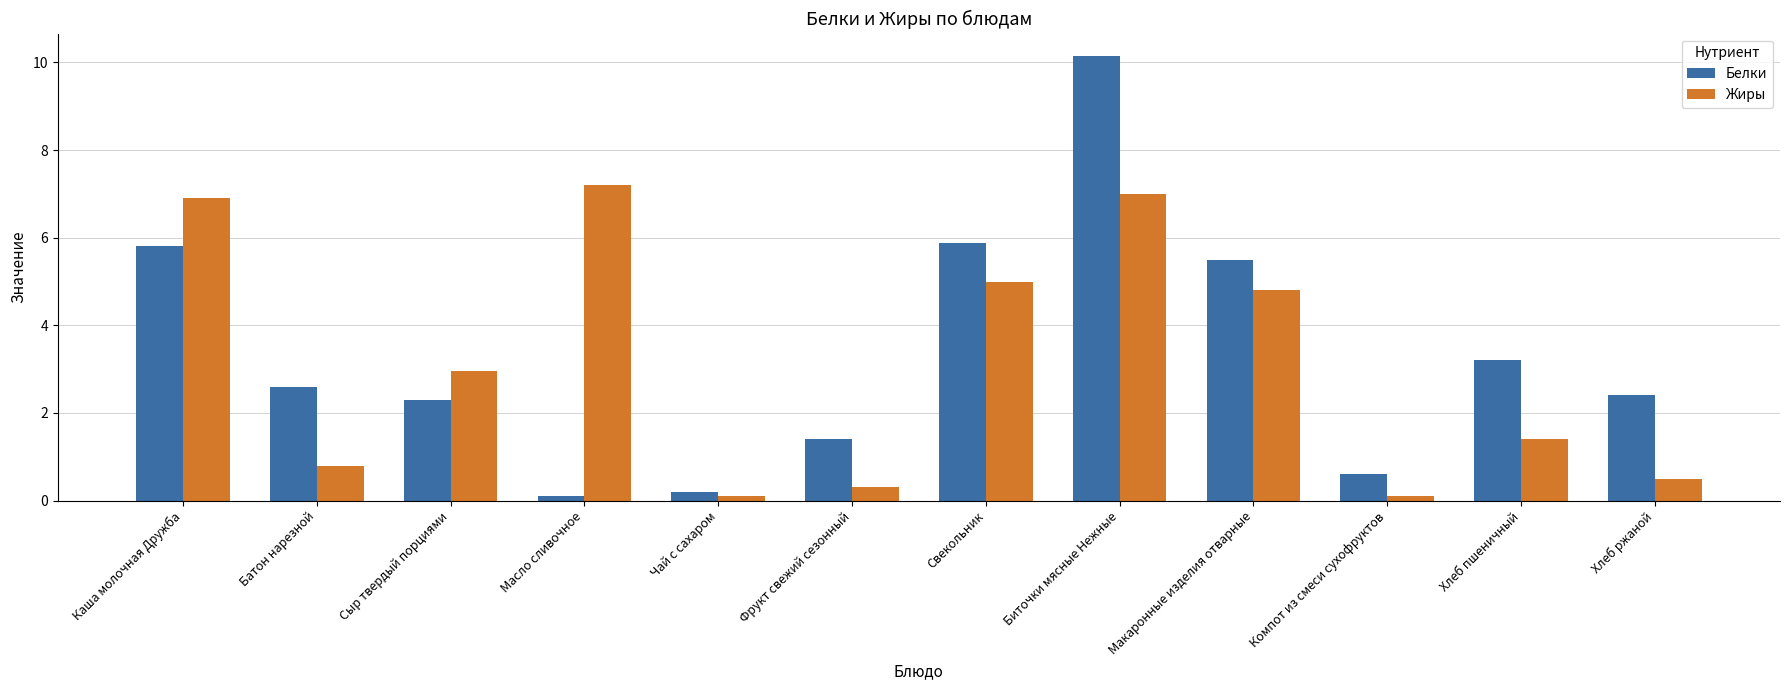

What value does the Жиры series have at Хлеб ржаной?

0.5